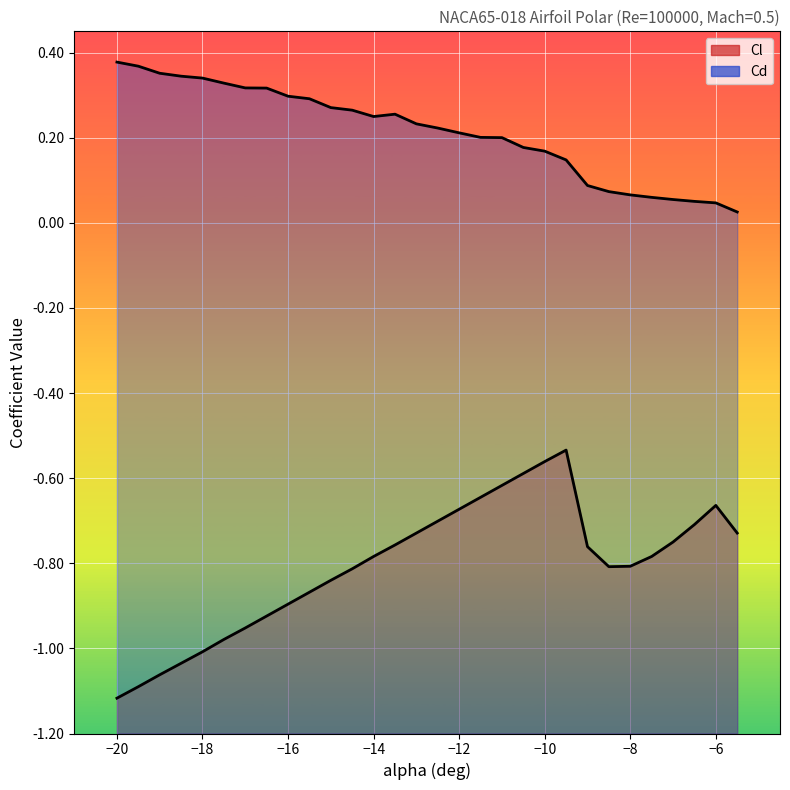

What is the label of the 5th point from the left?

-18.0